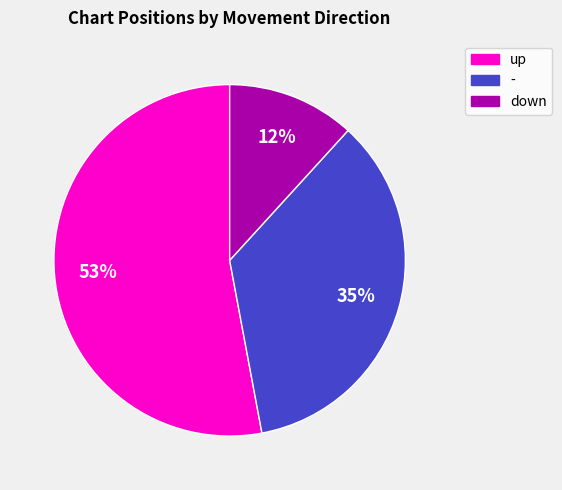

Is there a majority slice in this chart?

Yes